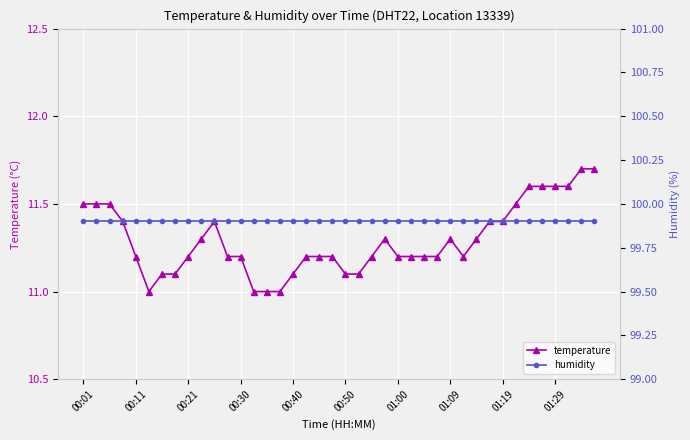

True or false: temperature has more than 2 interior local peaks.

True